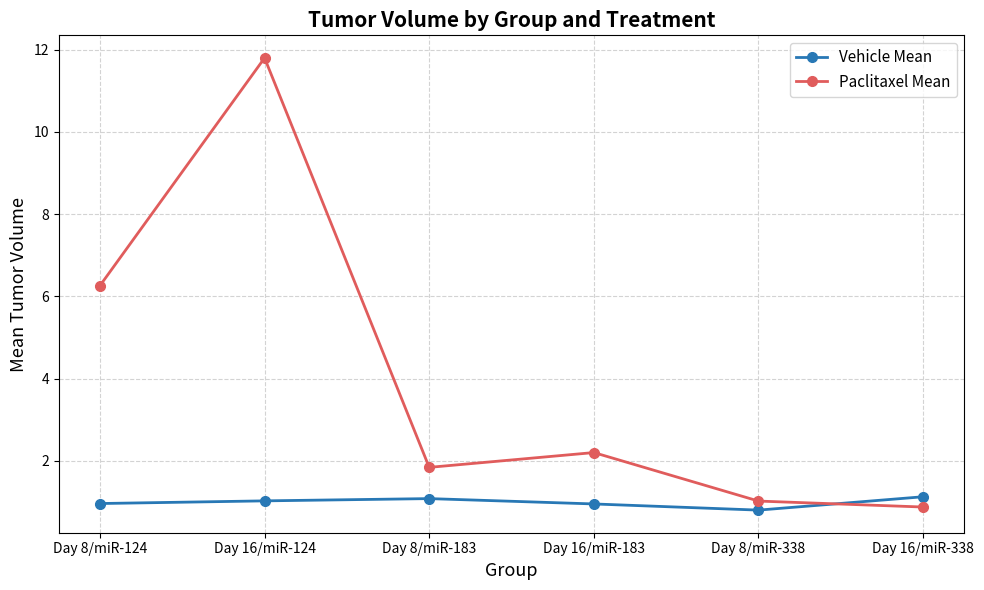

Is the value of Paclitaxel Mean at Day 8/miR-183 greater than the value of Vehicle Mean at Day 16/miR-338?

Yes